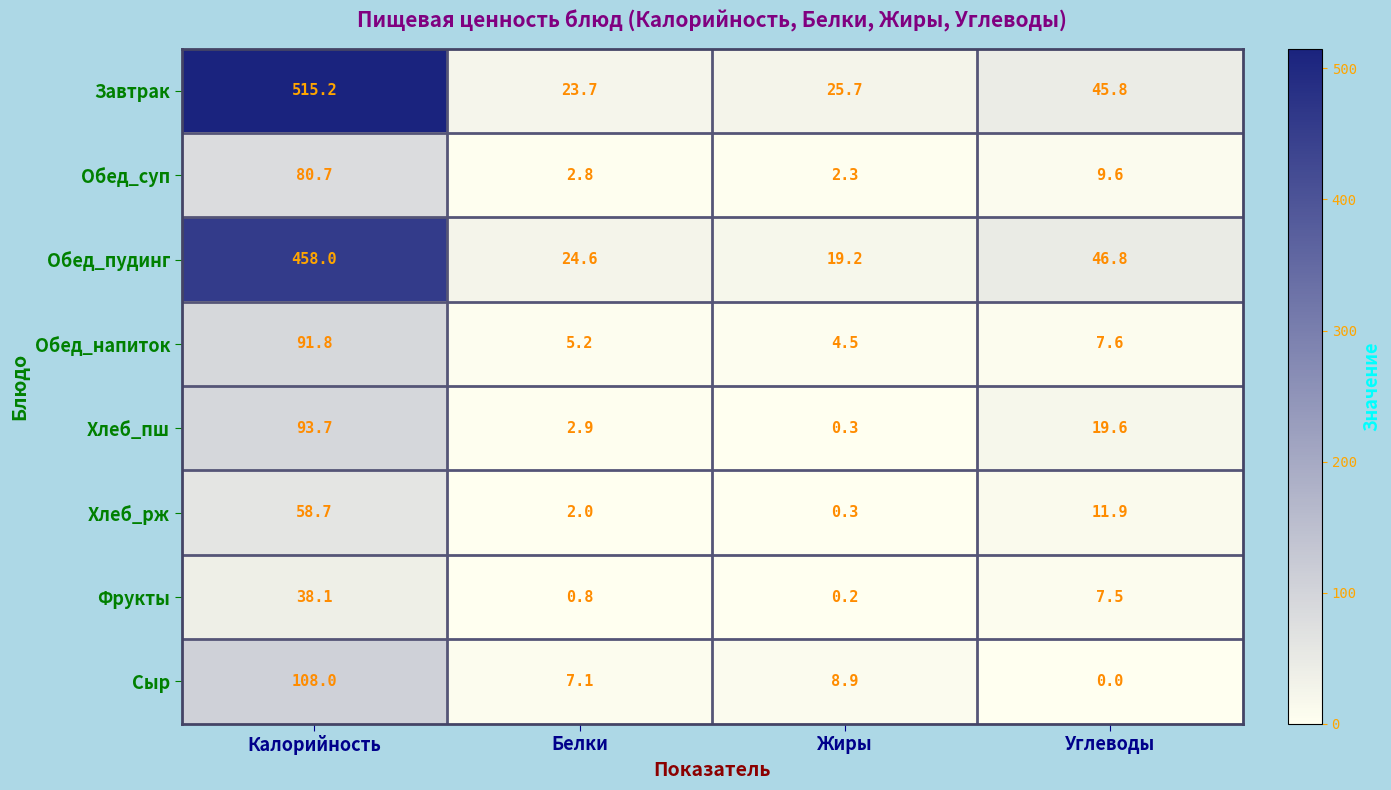

What is the sum of the Обед_напиток values at Углеводы and Жиры?

12.1